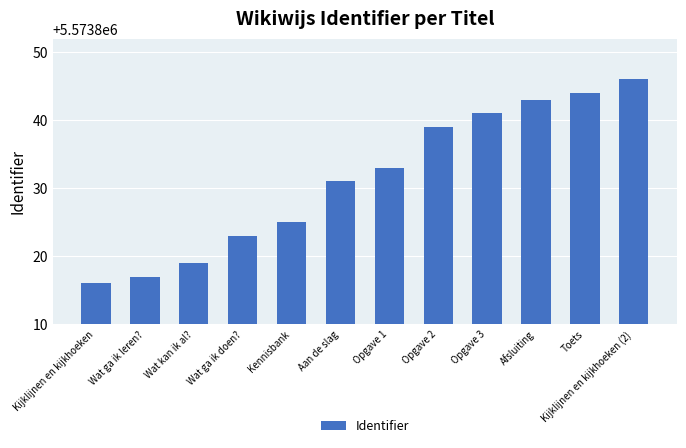

What is the difference between the values at Opgave 1 and Wat ga ik doen??

10